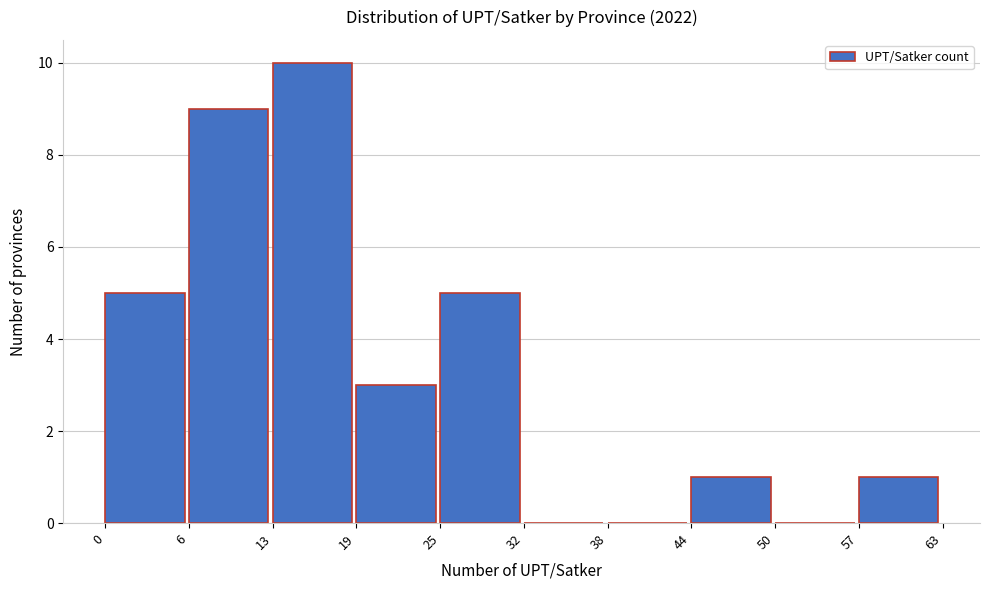

Reading left to right, transcribe this chart: for each bar, give the range it covers on the x-axis and its height. The values are not printed on the chart, so give them approximately, as read against the axis.

0 to 6: 5
6 to 13: 9
13 to 19: 10
19 to 25: 3
25 to 32: 5
32 to 38: 0
38 to 44: 0
44 to 50: 1
50 to 57: 0
57 to 63: 1